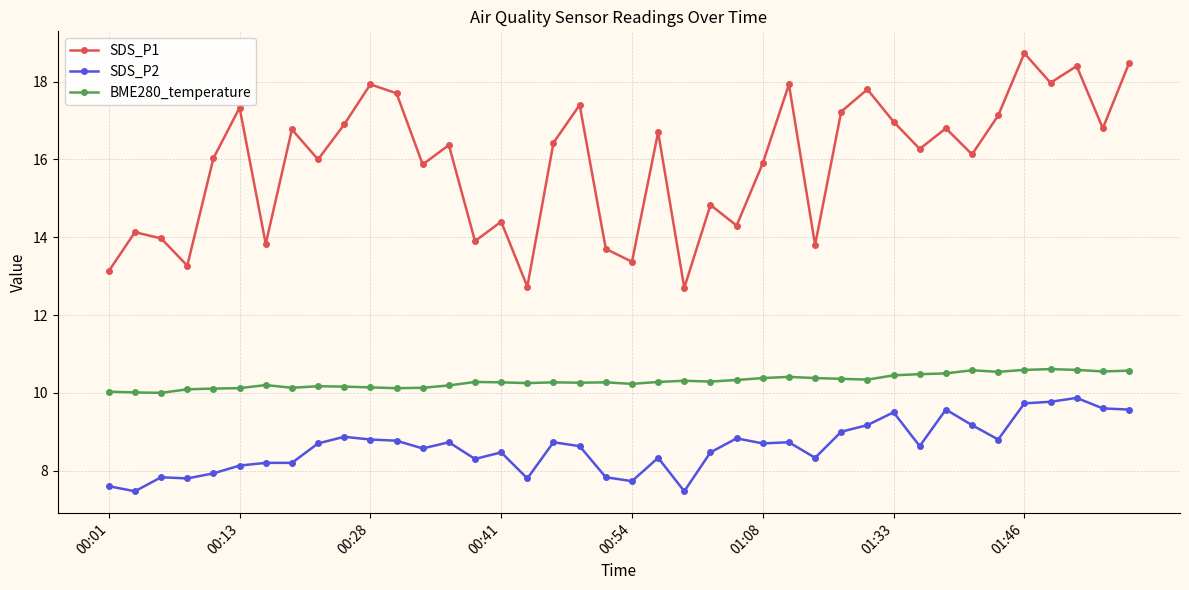

What is the value of the SDS_P1 point at the 17th from the left?

12.7